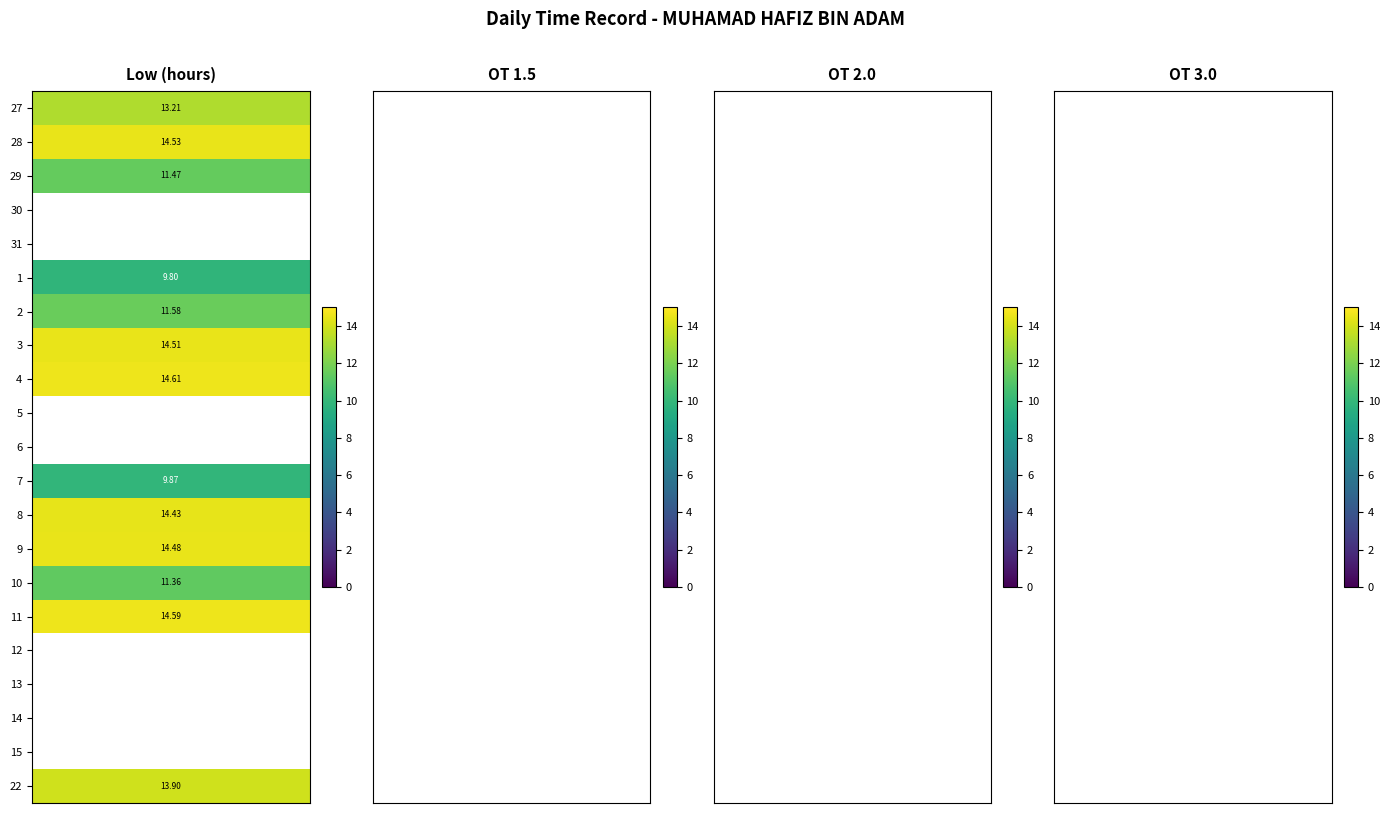

Which series changed the most between 2 and 3?

27